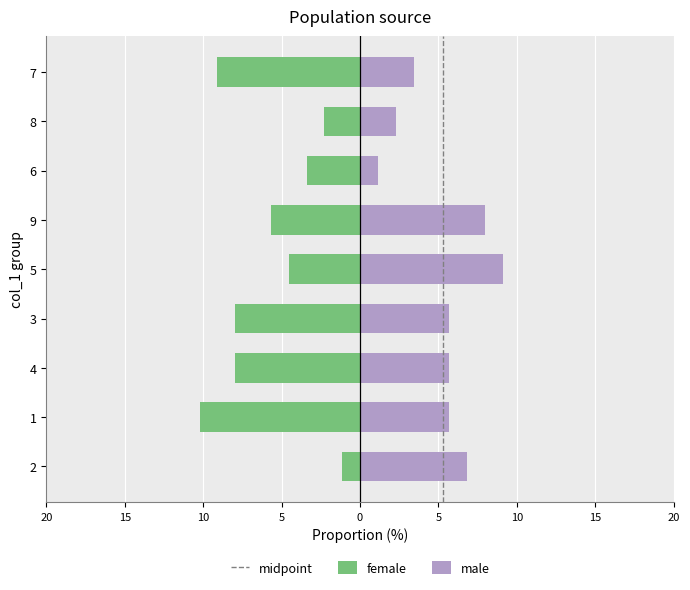

At which label does male first exceed 5?

2